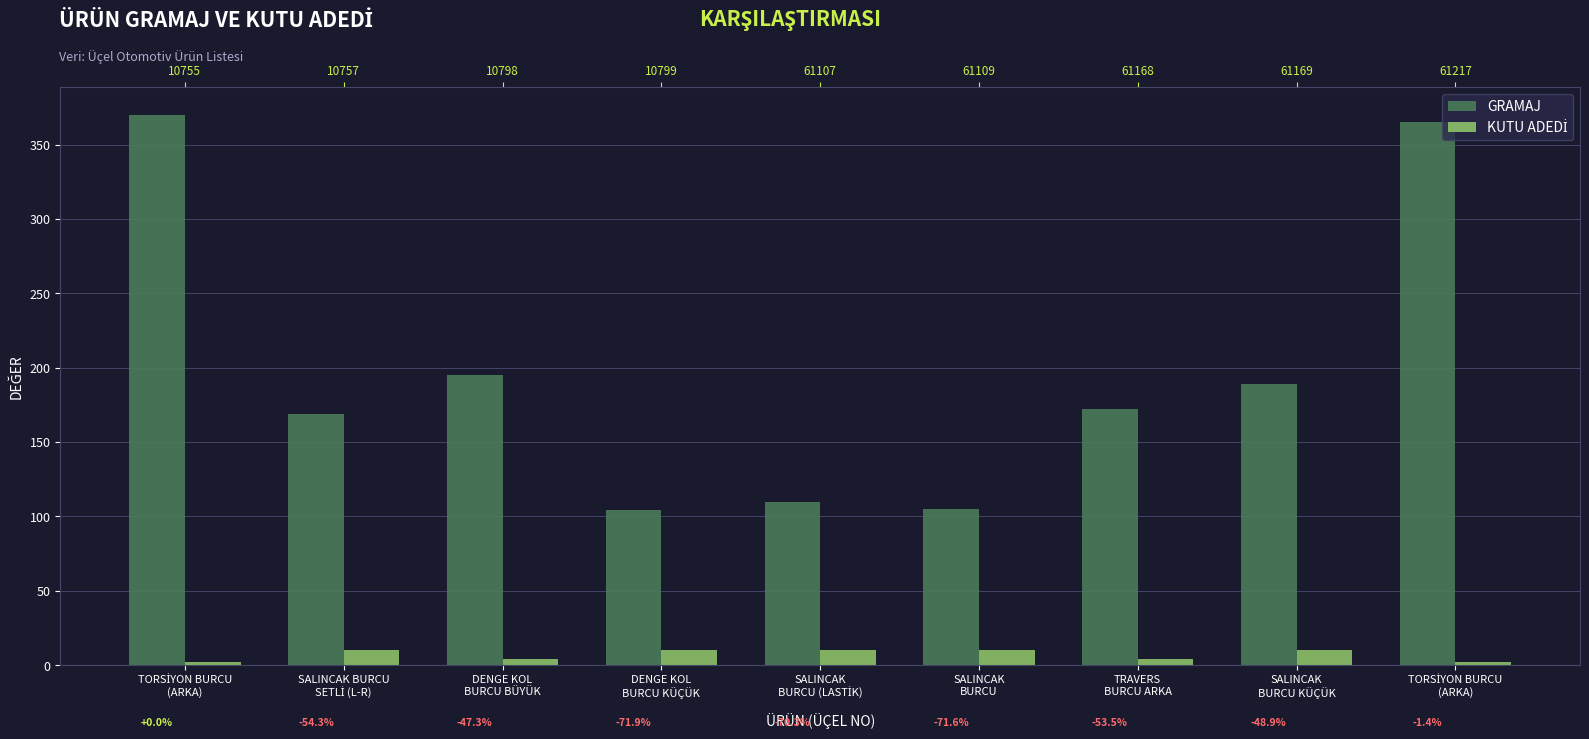

What is the label of the 6th bar from the left?

SALINCAK
BURCU